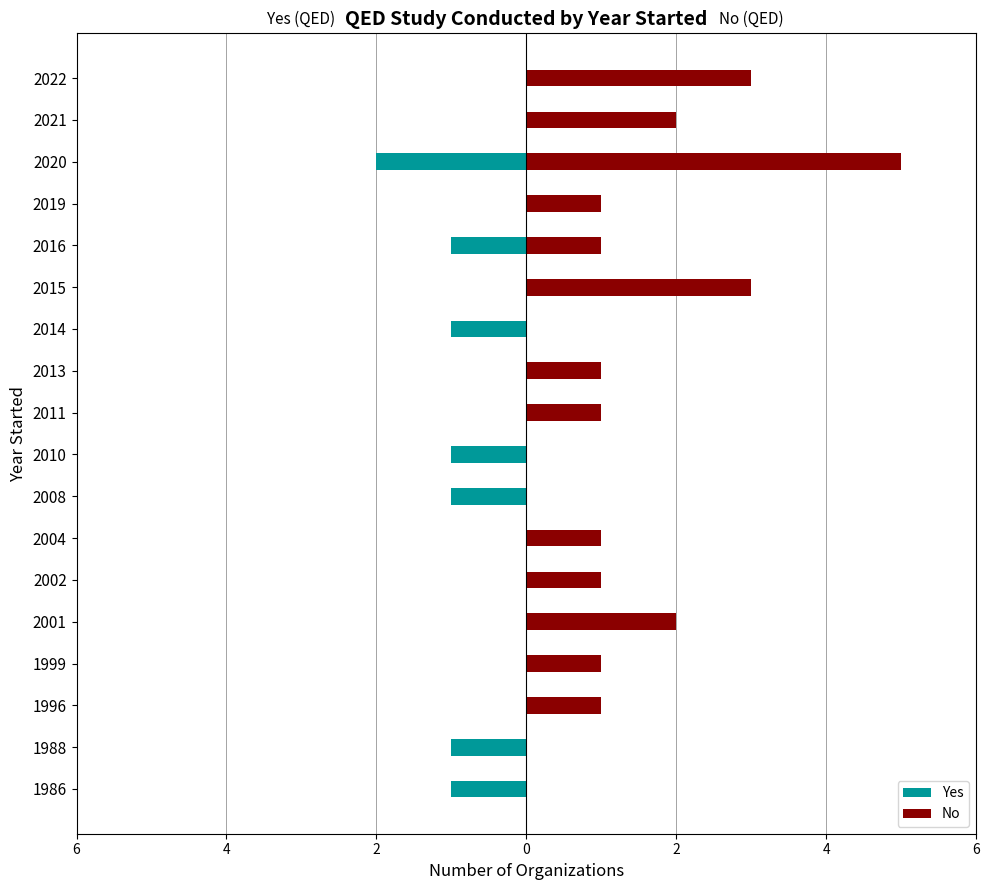

Reading left to right, transcribe all the data shown in this chart.

Yes: -1	-1	0	0	0	0	0	-1	-1	0	0	-1	0	-1	0	-2	0	0
No: 0	0	1	1	2	1	1	0	0	1	1	0	3	1	1	5	2	3